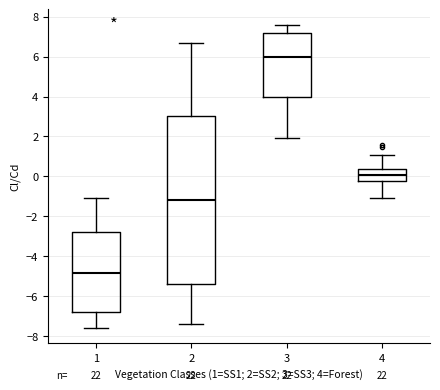

Where is the lower edge of the box at x = 1 on the y-axis? The values are not printed on the chart, so give them approximately, as read against the axis.

-6.8